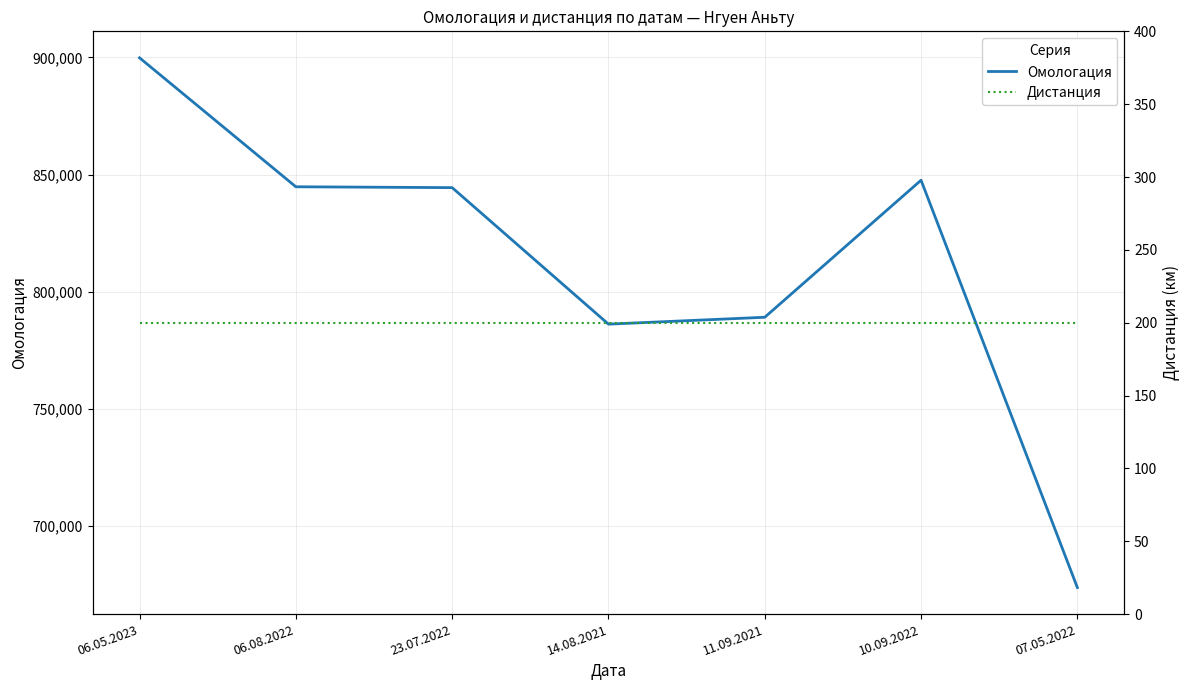

True or false: Омологация and Дистанция cross at least once.

False